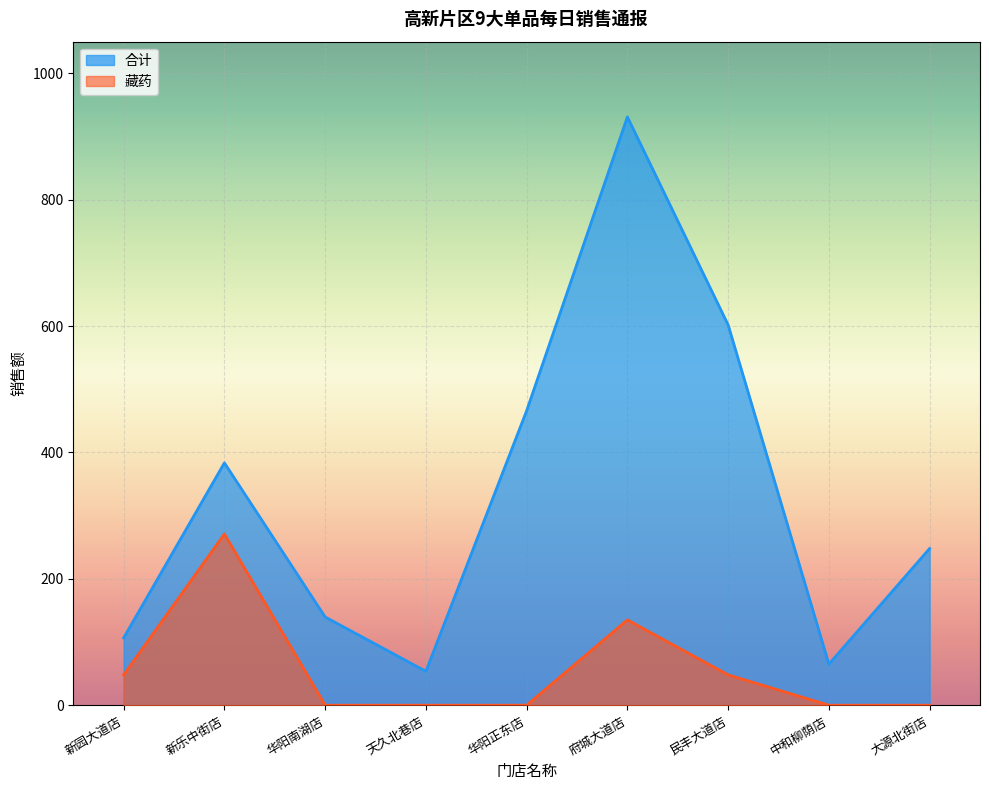

At how many categories does at least one series exceed 100?

7